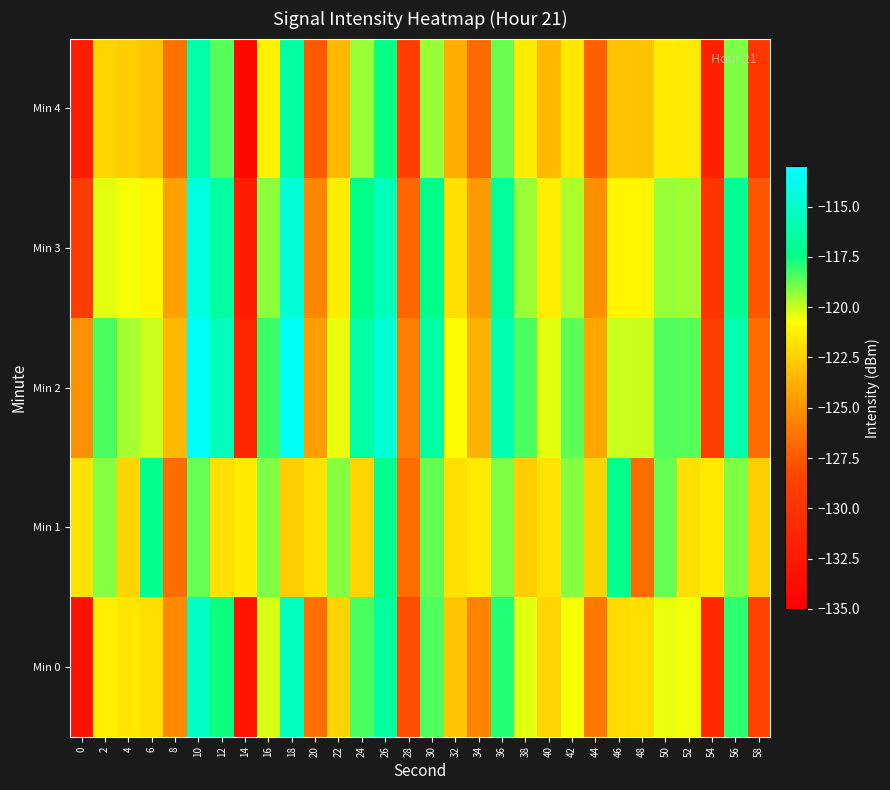

How many categories are shown in the chart?

30